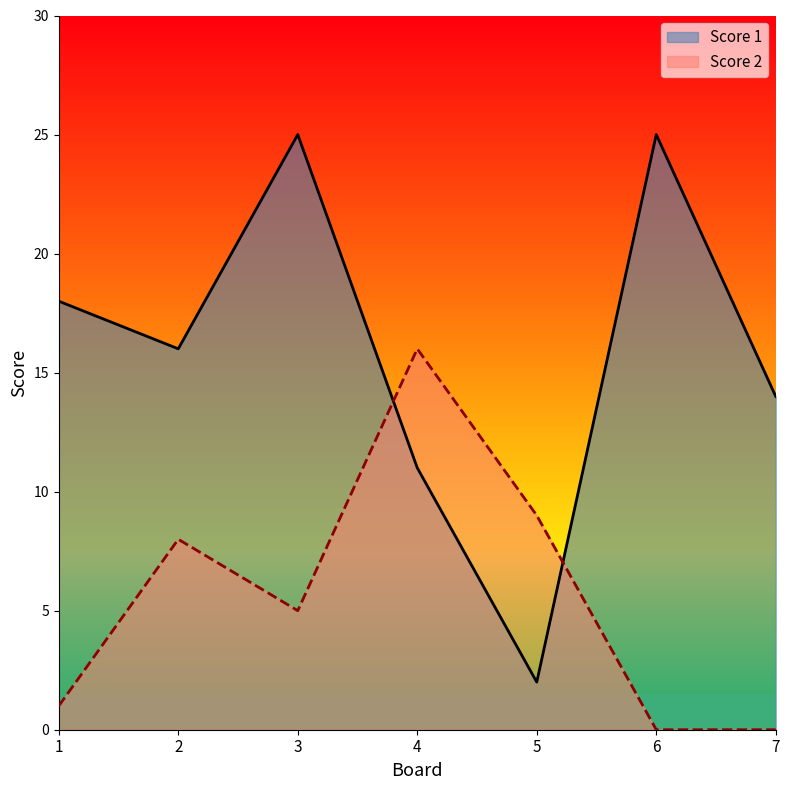

How many interior local valleys does the Score 2 series have?

1